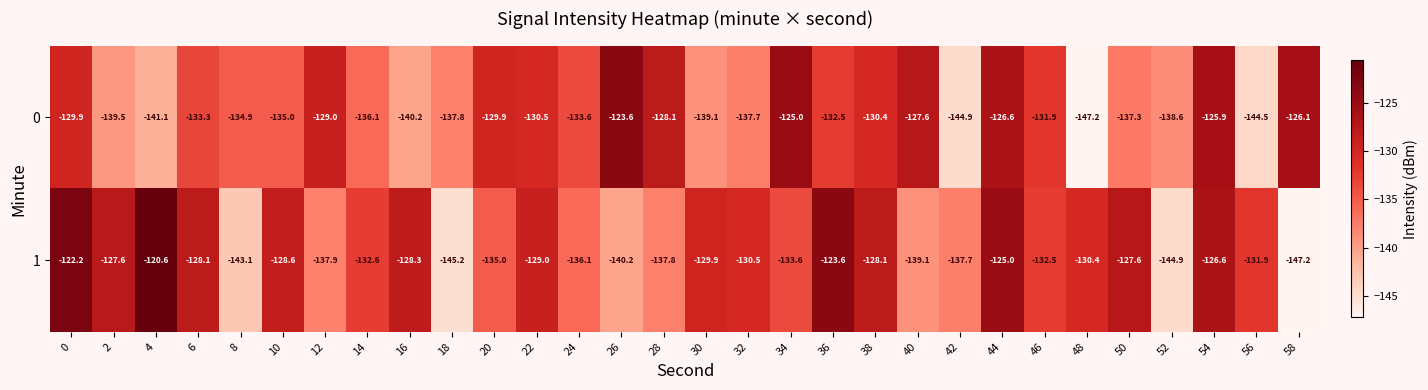

The value of 0 at 30 is -204.2. True or false?

False